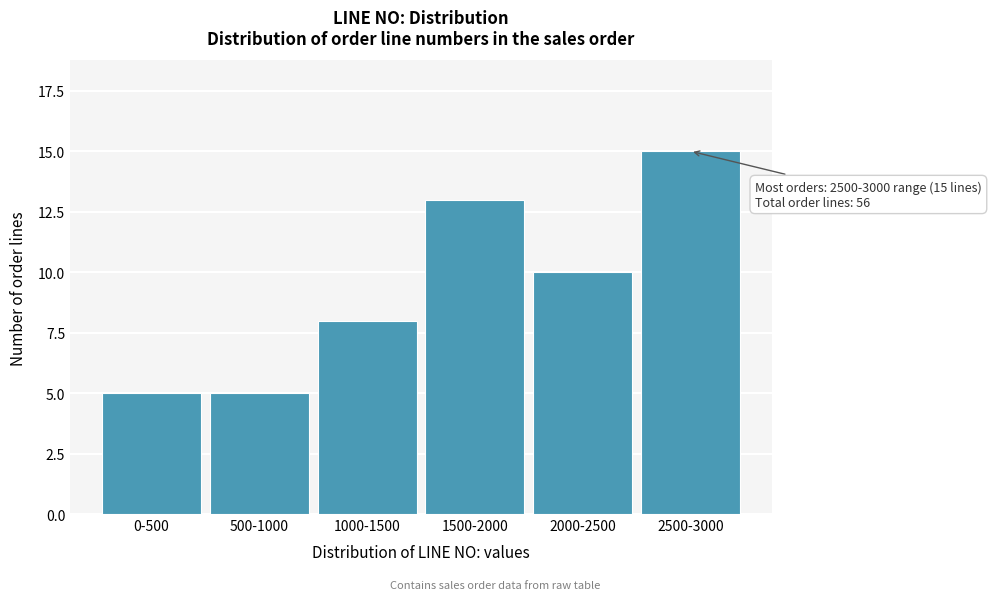

Reading left to right, what are all the values shown in this chart?

0-500=5	500-1000=5	1000-1500=8	1500-2000=13	2000-2500=10	2500-3000=15